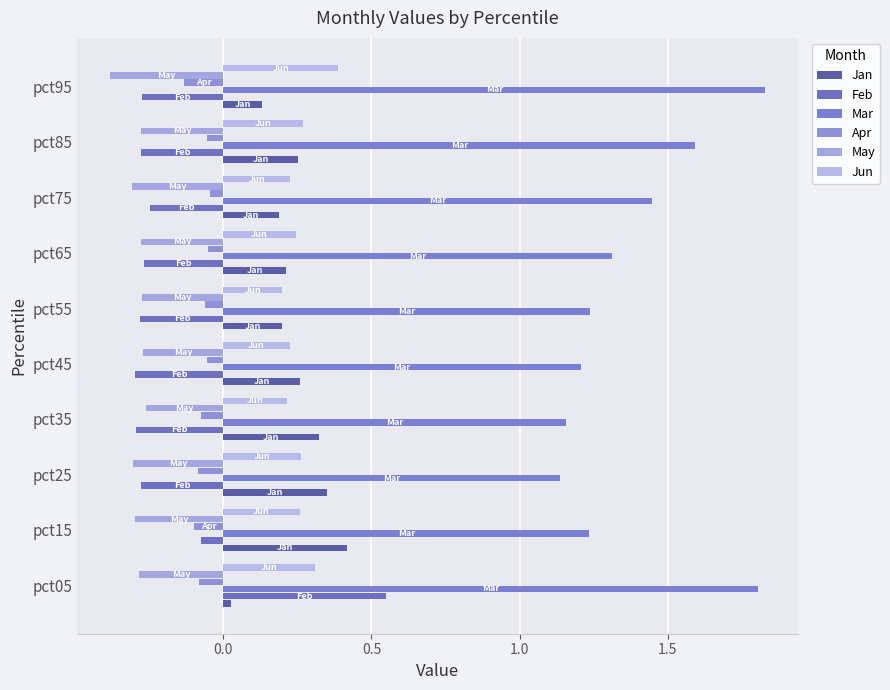

What is the difference between the second highest and minimum values in the Mar series?

0.7